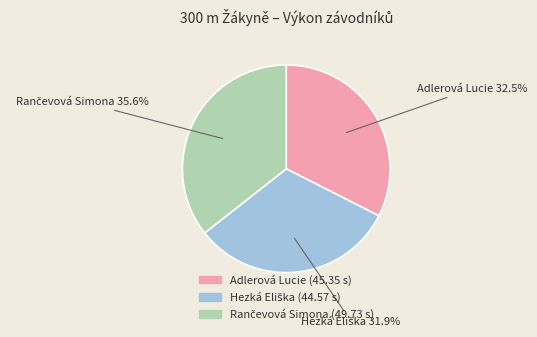

To the nearest percent, what is the difference between the largest and smallest slice percentages?

4%